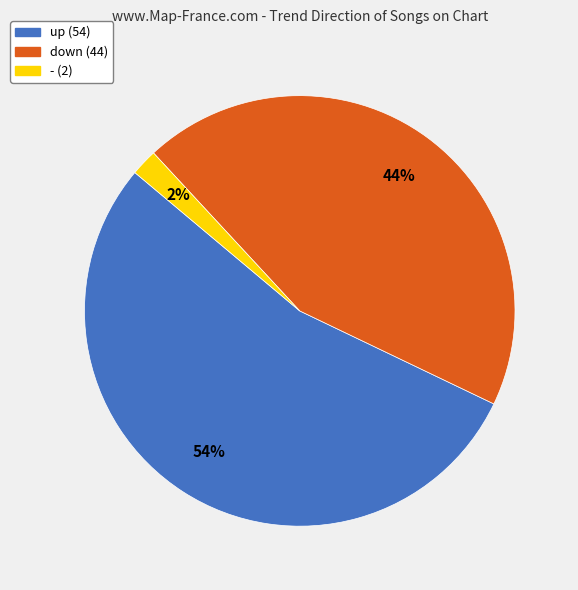

Is it true that - is 2% of the pie?

True